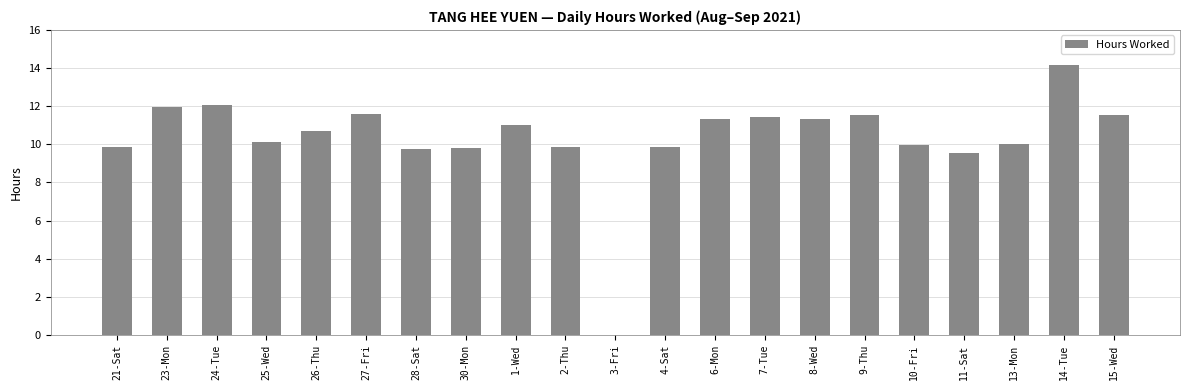

What is the maximum value shown in the chart?

14.2